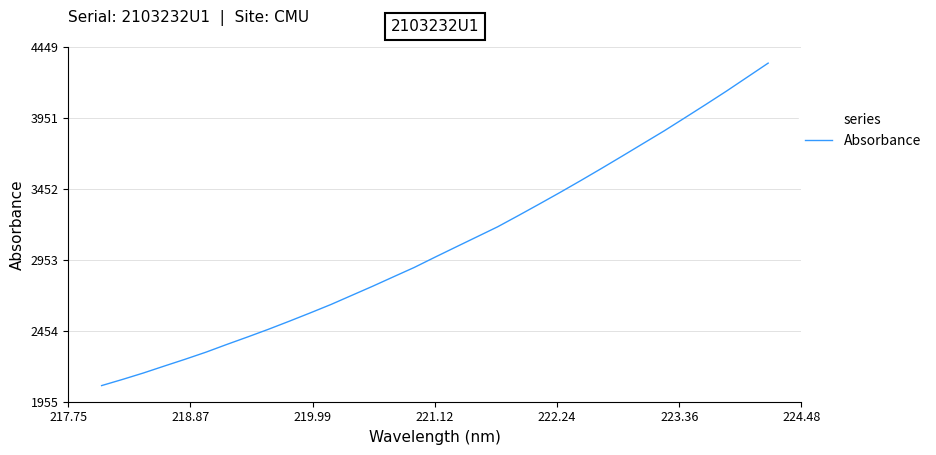

Does the chart display data point markers on the line(s)?

No